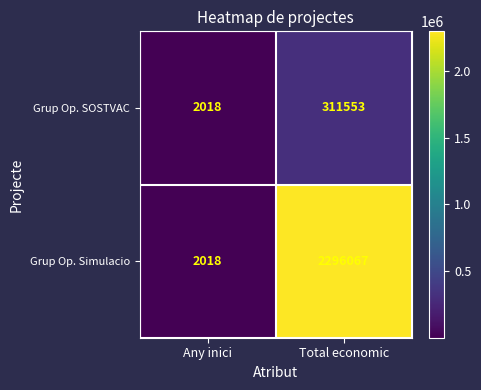

The Grup Op. Simulacio series shows 2296067 at Total economic. True or false?

True